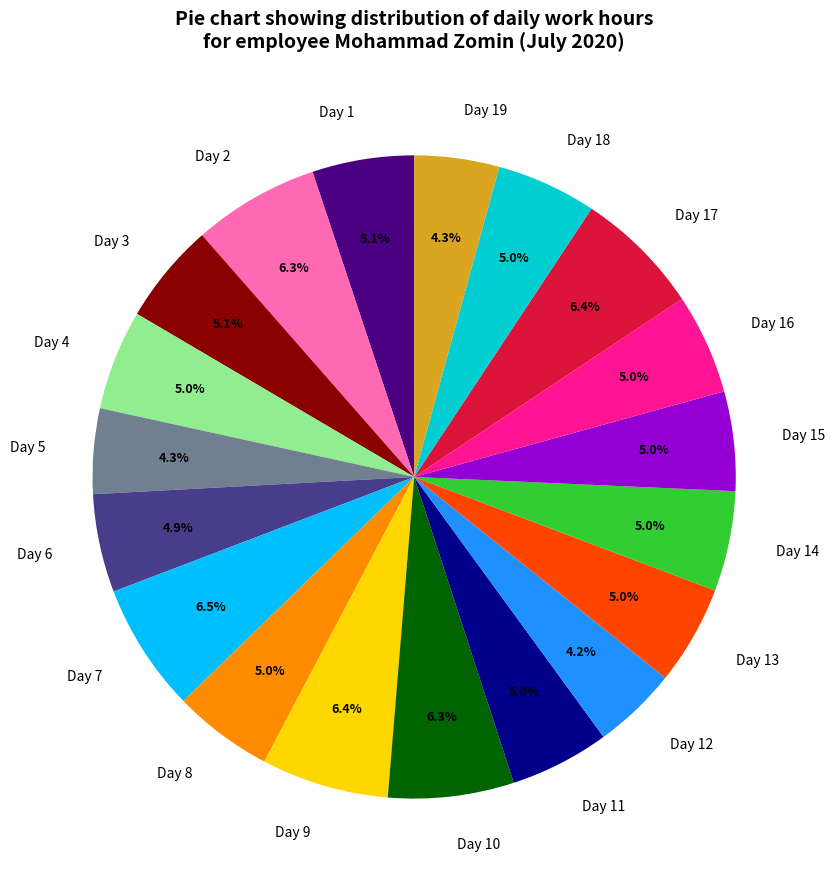

To the nearest percent, what is the combined percentage of Day 15 and Day 8?

10%